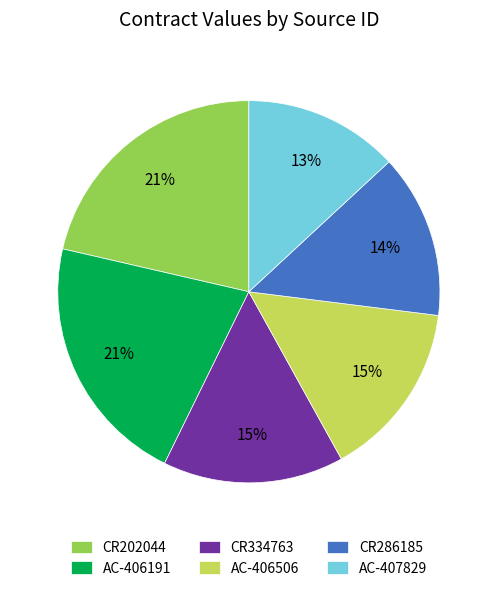

Approximately how many times larger is the value at CR202044 compared to AC-406191?

1.0